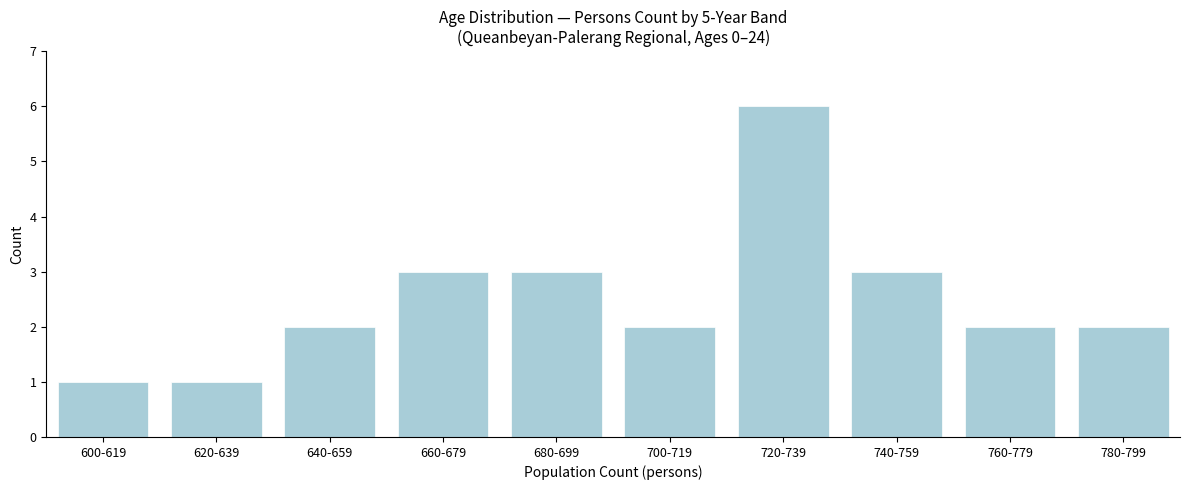

Reading left to right, transcribe all the data shown in this chart.

600-619=1	620-639=1	640-659=2	660-679=3	680-699=3	700-719=2	720-739=6	740-759=3	760-779=2	780-799=2